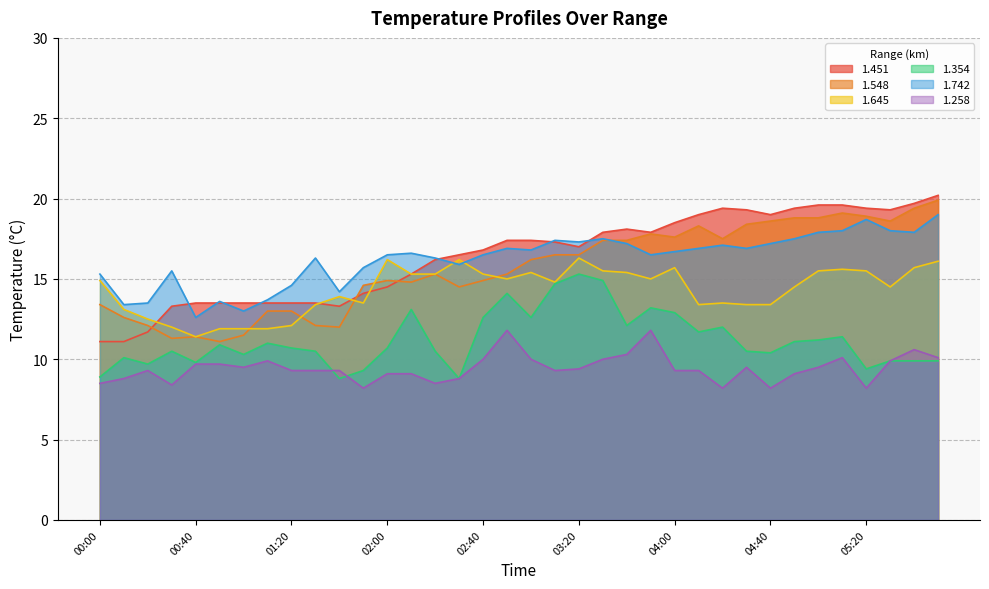

True or false: 1.354 has a value of 12.6 at 03:00.

True